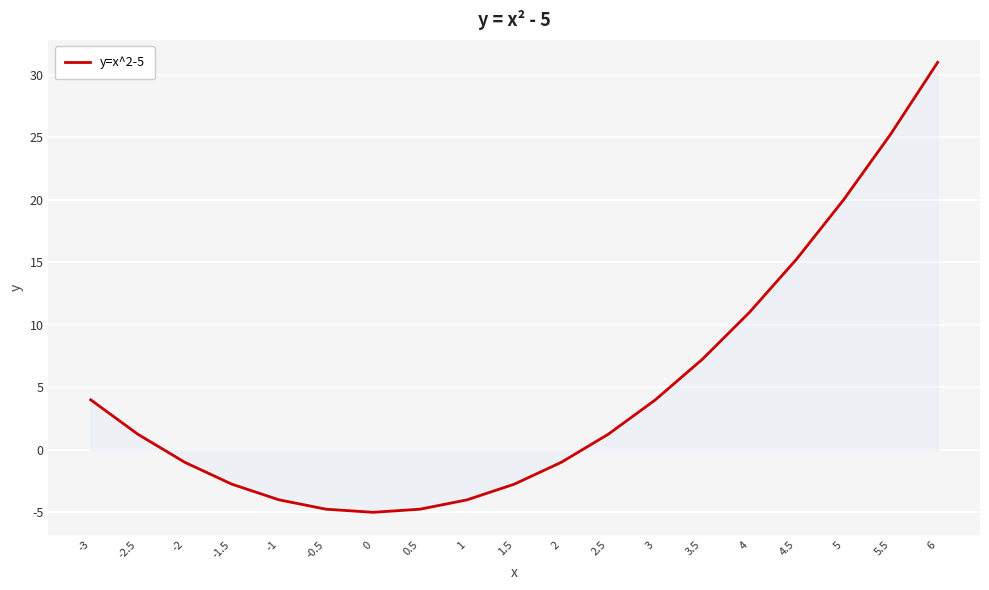

Which label corresponds to the largest value in the chart?

6